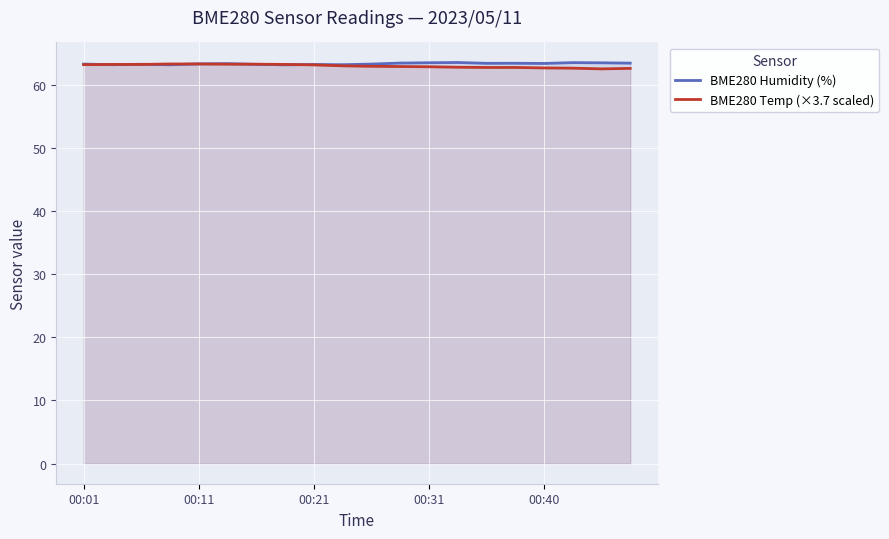

What is the sum of all BME280 Temp (×3.7 scaled) values?

1258.9